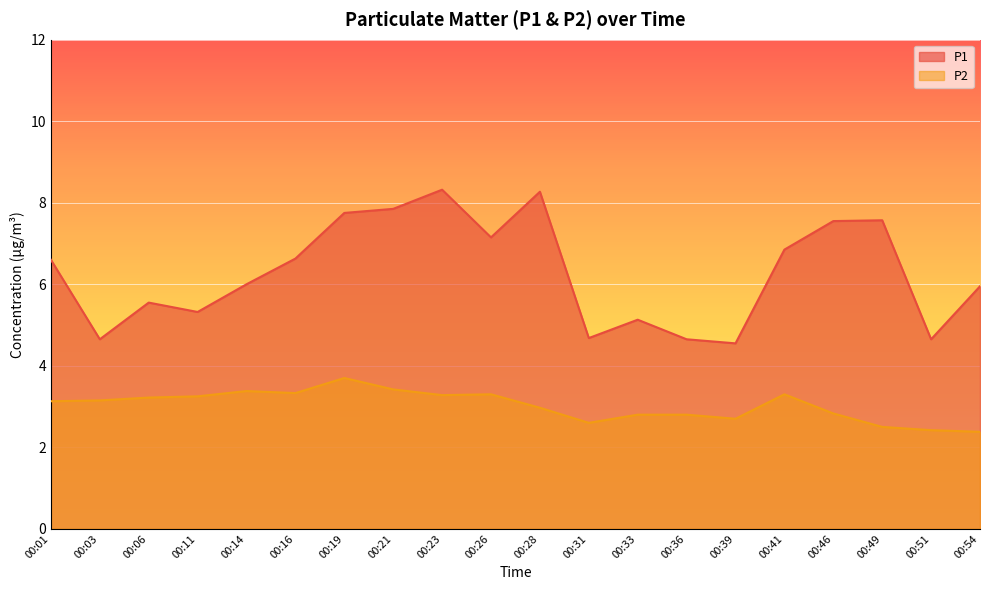

The value of P1 at 00:26 is 7.2. True or false?

True